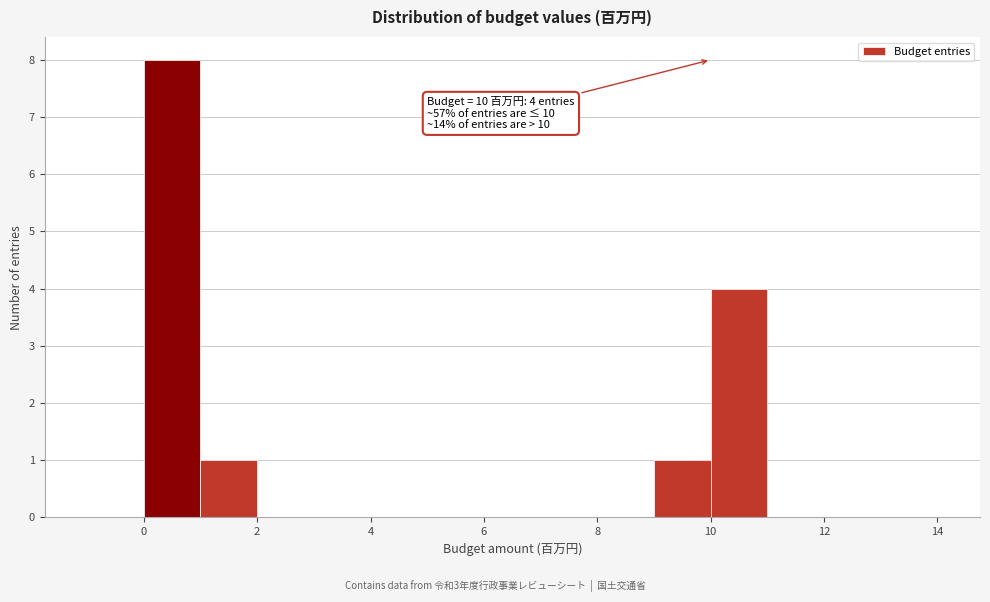

Which range on the x-axis has the tallest bar?

0 to 1